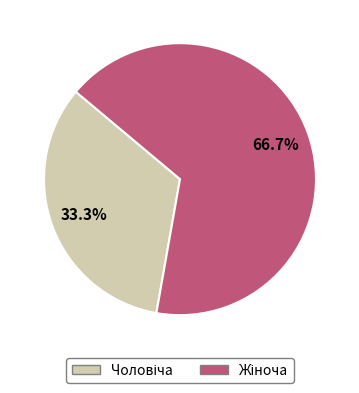

How many slices are in this pie chart?

2